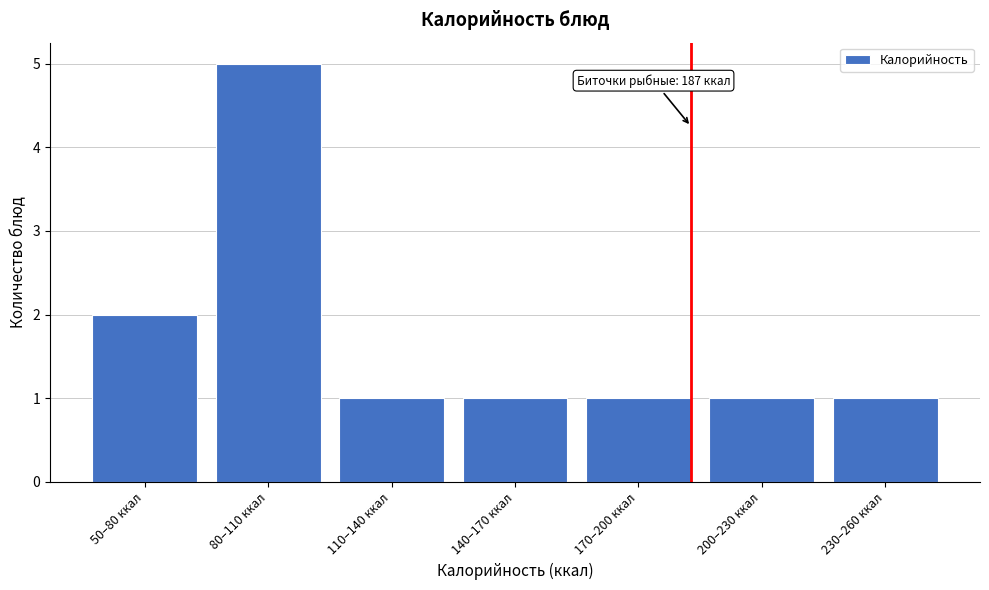

Reading right to left, what are all the values shown in this chart?

230–260 ккал=1	200–230 ккал=1	170–200 ккал=1	140–170 ккал=1	110–140 ккал=1	80–110 ккал=5	50–80 ккал=2